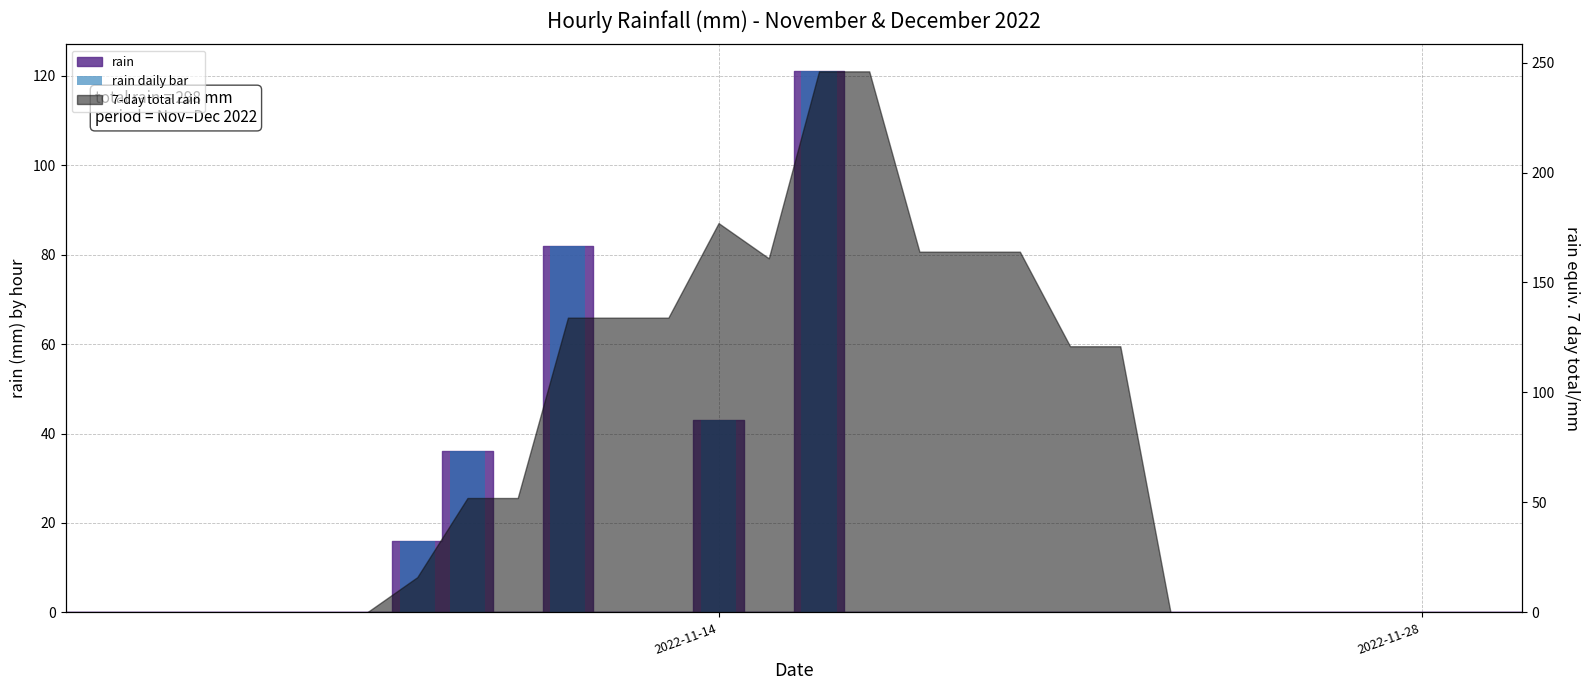

How many positive values are there?

5